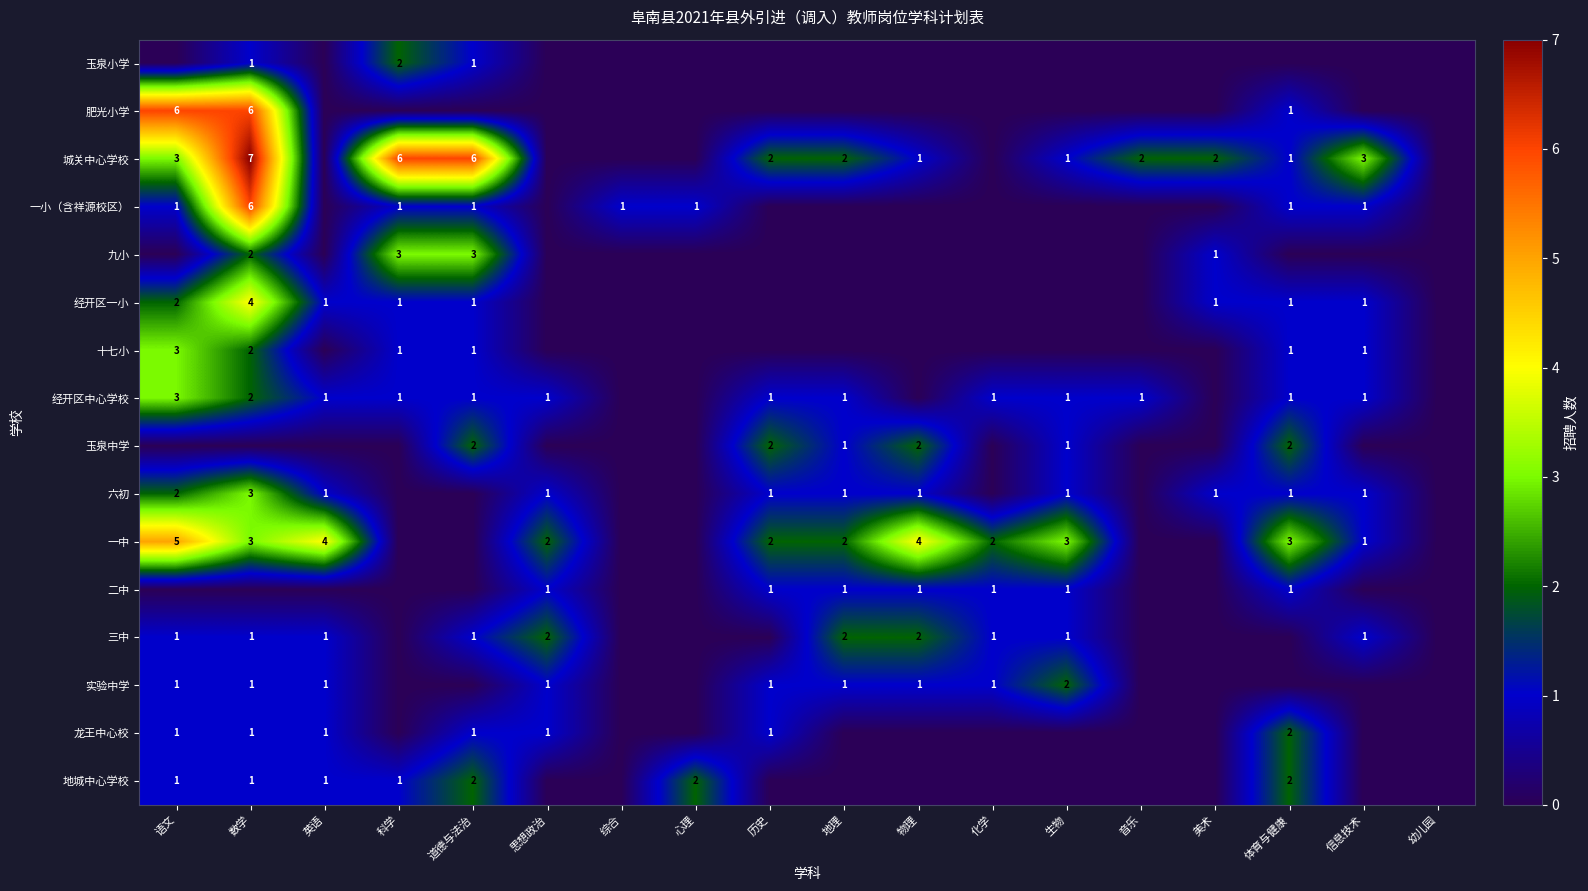

Count the number of categories in the chart.

18